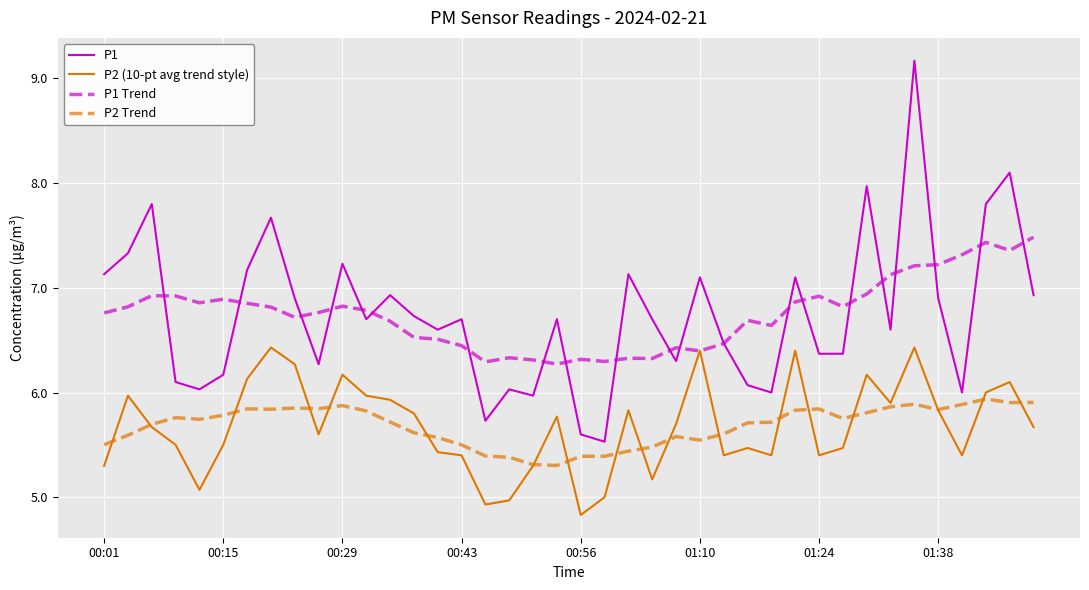

What is the highest value of the P2 (10-pt avg trend style) series?

6.4